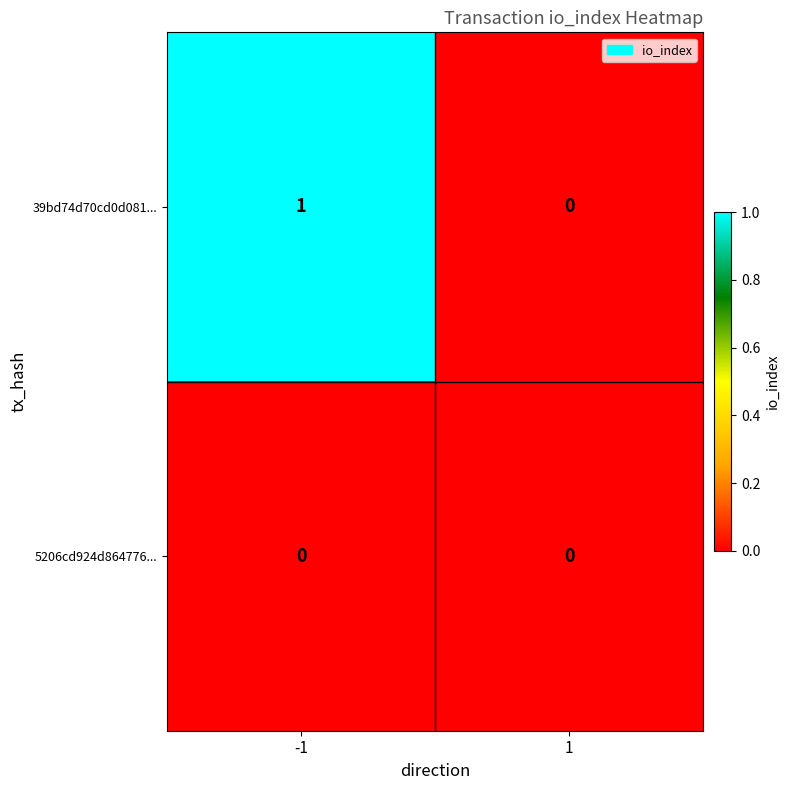

Reading left to right, list all the values displayed in this chart.

39bd74d70cd0d081...: 1	0
5206cd924d864776...: 0	0